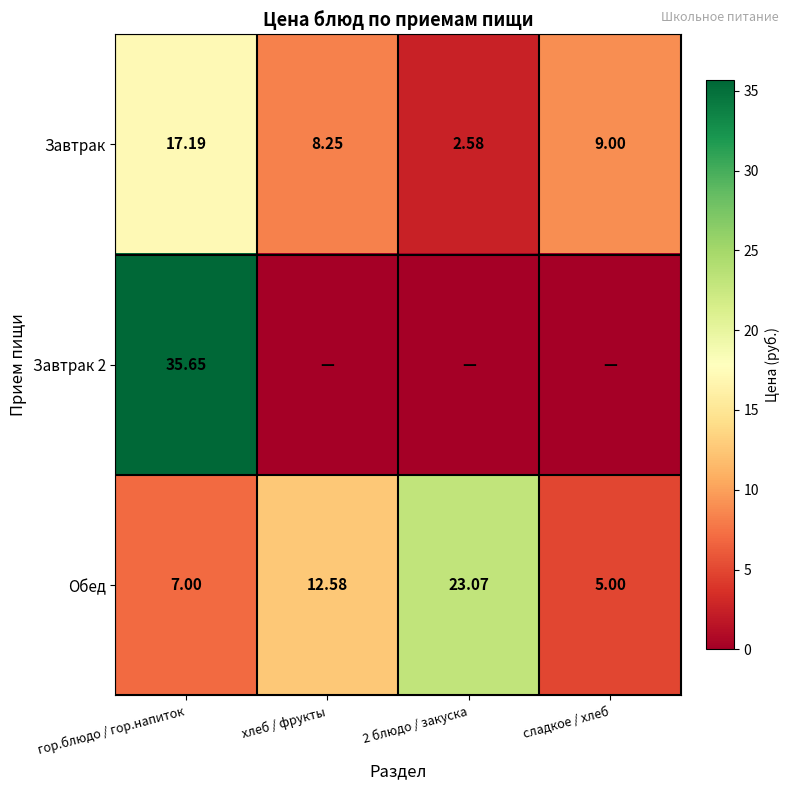

At which label does Обед first exceed 12?

хлеб / фрукты